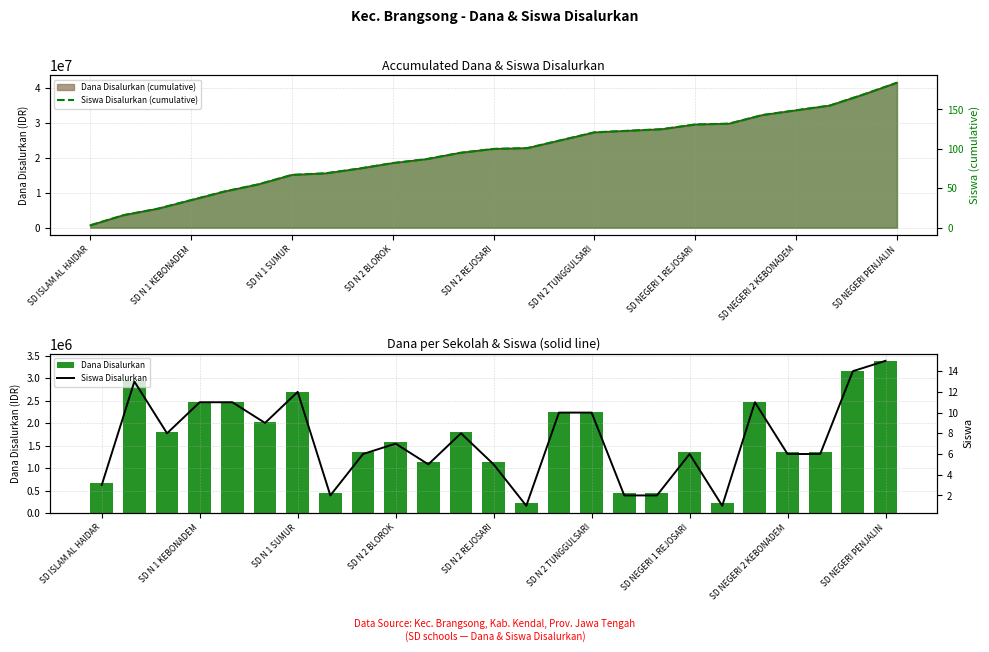

Which category has the highest value in the Dana Disalurkan series?

SD NEGERI PENJALIN